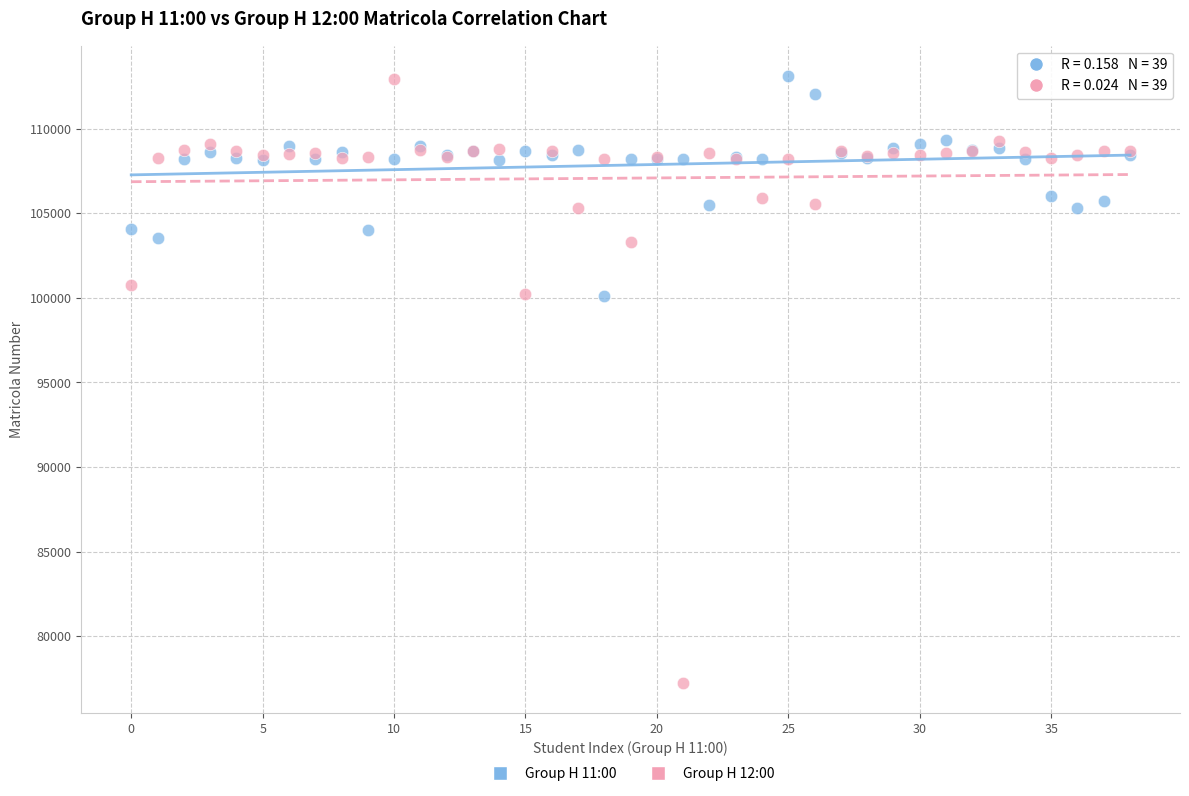

Which series contains the lowest Y value?

Group H 12:00